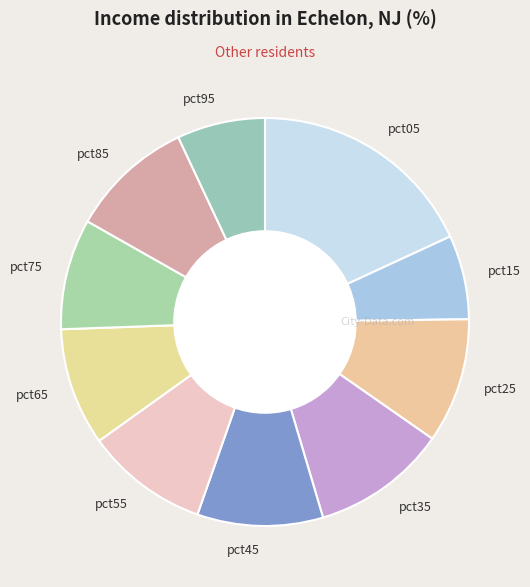

True or false: pct55 accounts for 10% of the total.

True